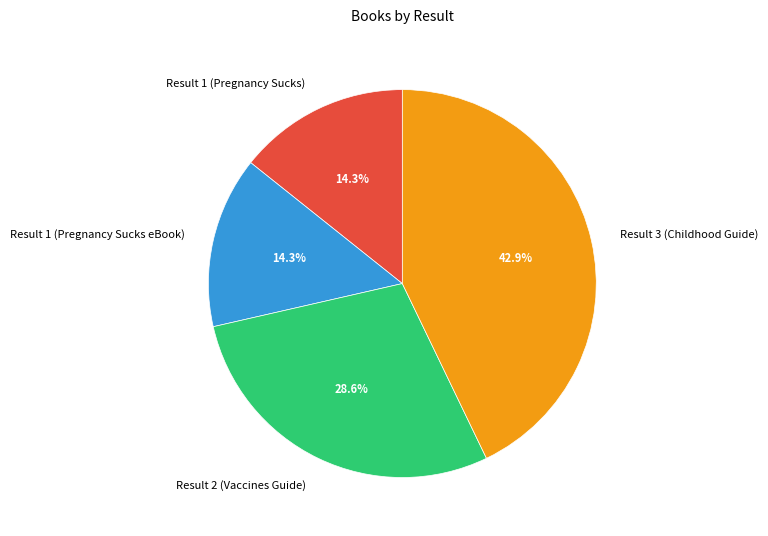

How many slices are in this pie chart?

4